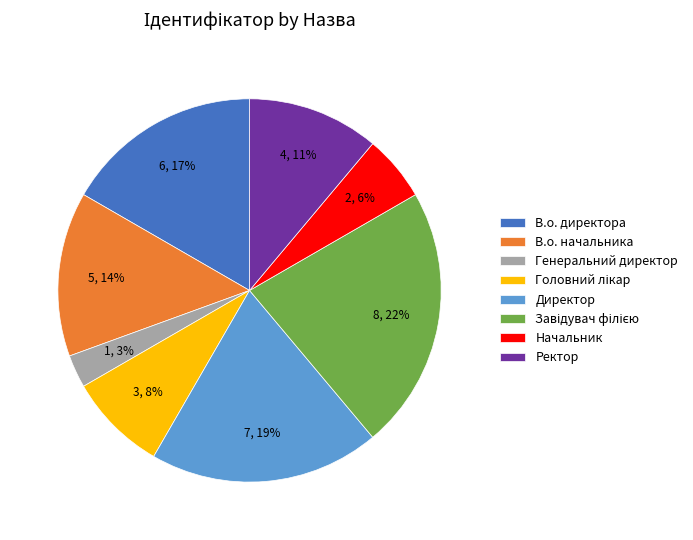

To the nearest percent, what percentage of the pie is Ректор?

11%